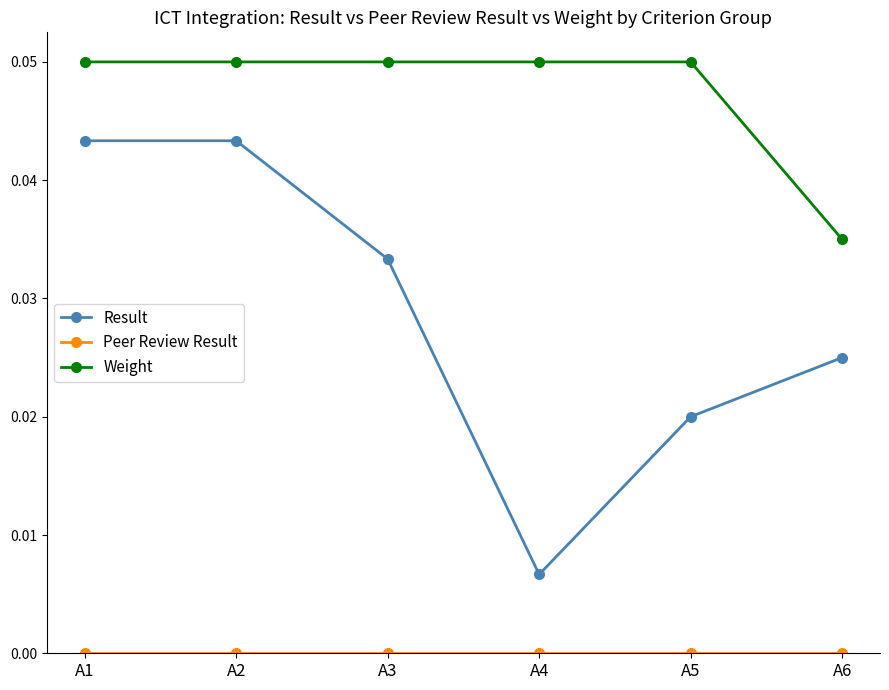

How many lines are shown in the chart?

3